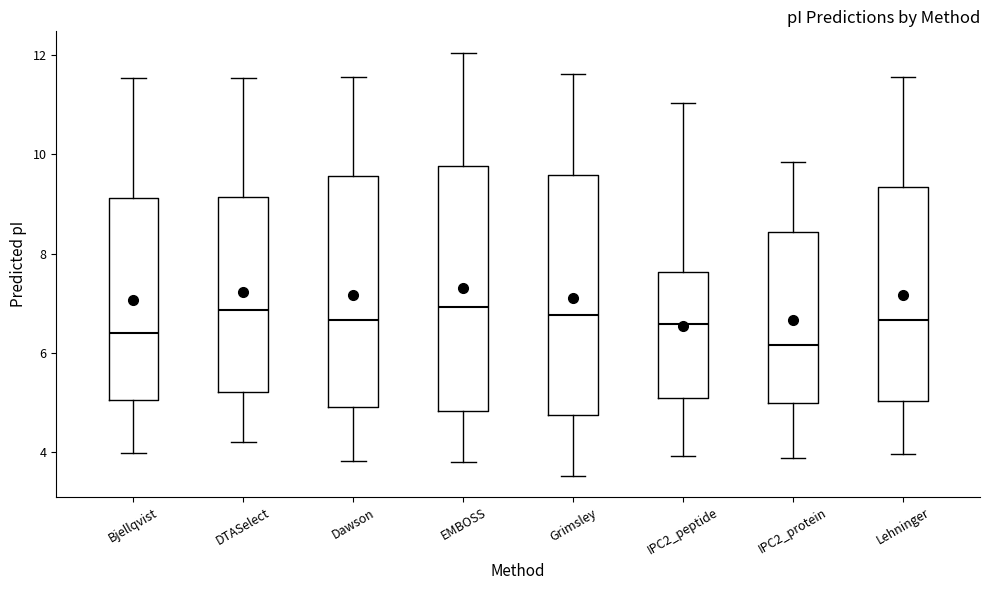

Reading left to right, transcribe this box plot: for each box, give where its median line is, the range the box spans, and where its two whiskers end, as read against the y-axis. The values are not printed on the chart, so give them approximately, as read against the axis.

Bjellqvist: median 6.4, box 5.0 to 9.2, whiskers 4.0 to 11.6
DTASelect: median 6.8, box 5.2 to 9.2, whiskers 4.2 to 11.6
Dawson: median 6.6, box 5.0 to 9.6, whiskers 3.8 to 11.6
EMBOSS: median 7.0, box 4.8 to 9.8, whiskers 3.8 to 12.0
Grimsley: median 6.8, box 4.8 to 9.6, whiskers 3.6 to 11.6
IPC2_peptide: median 6.6, box 5.0 to 7.6, whiskers 4.0 to 11.0
IPC2_protein: median 6.2, box 5.0 to 8.4, whiskers 3.8 to 9.8
Lehninger: median 6.6, box 5.0 to 9.4, whiskers 4.0 to 11.6